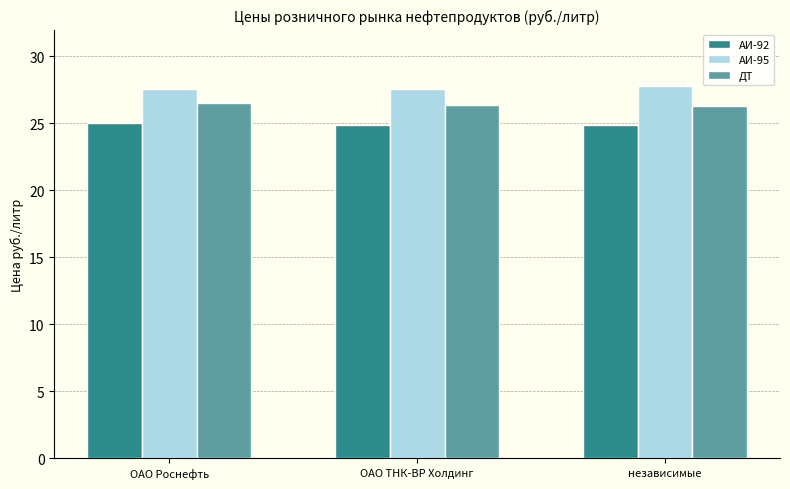

What is the total value across all series at независимые?

78.9